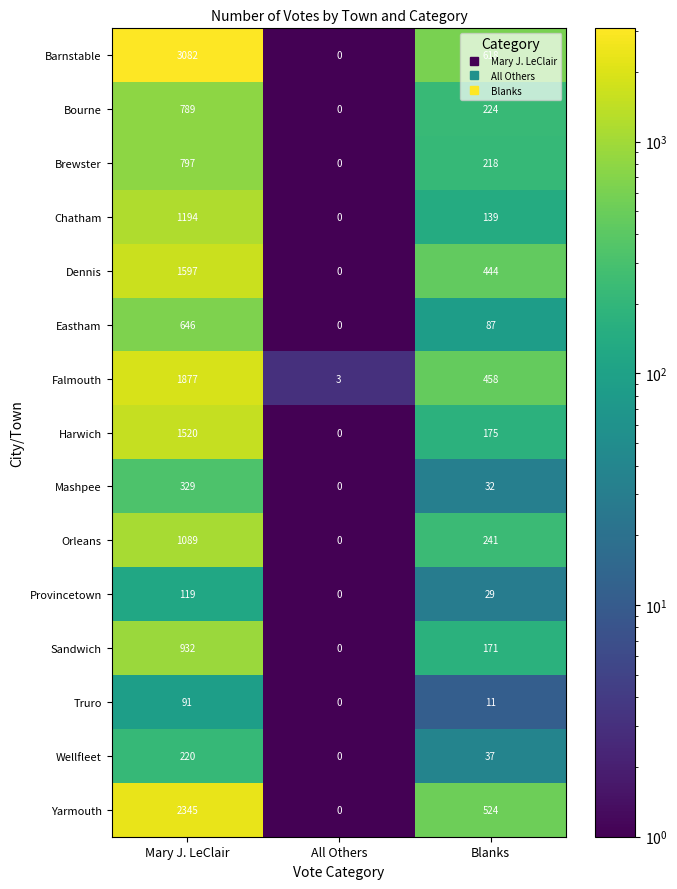

How many Brewster values are between 0 and 797?

3